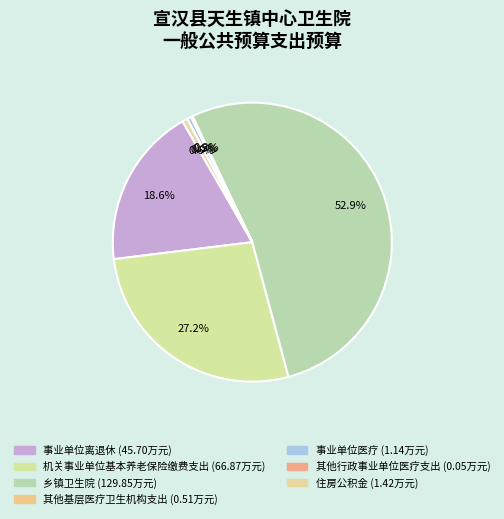

The 乡镇卫生院 slice represents 44% of the pie. True or false?

False